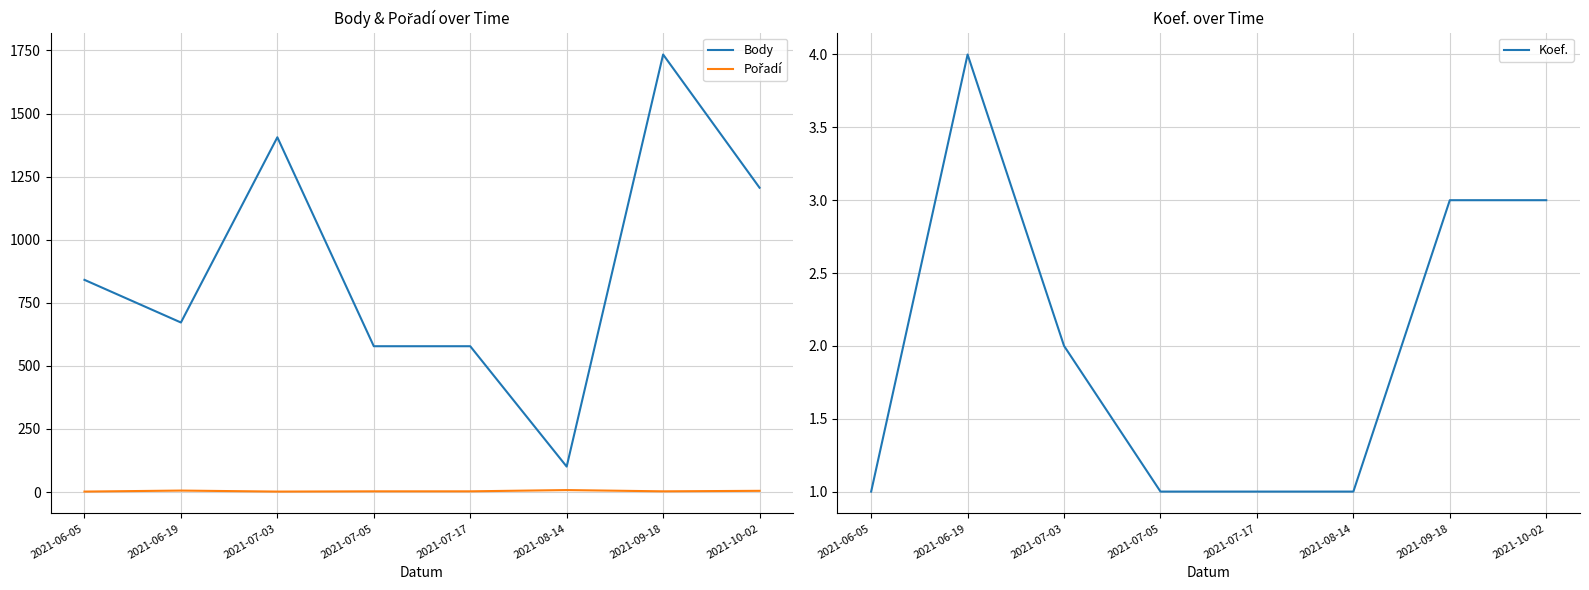

Reading right to left, list all the values displayed in this chart.

Body: 1206	1734	101	578	578	1406	672	841
Pořadí: 5	3	8	3	3	2	6	2
Koef.: 3	3	1	1	1	2	4	1